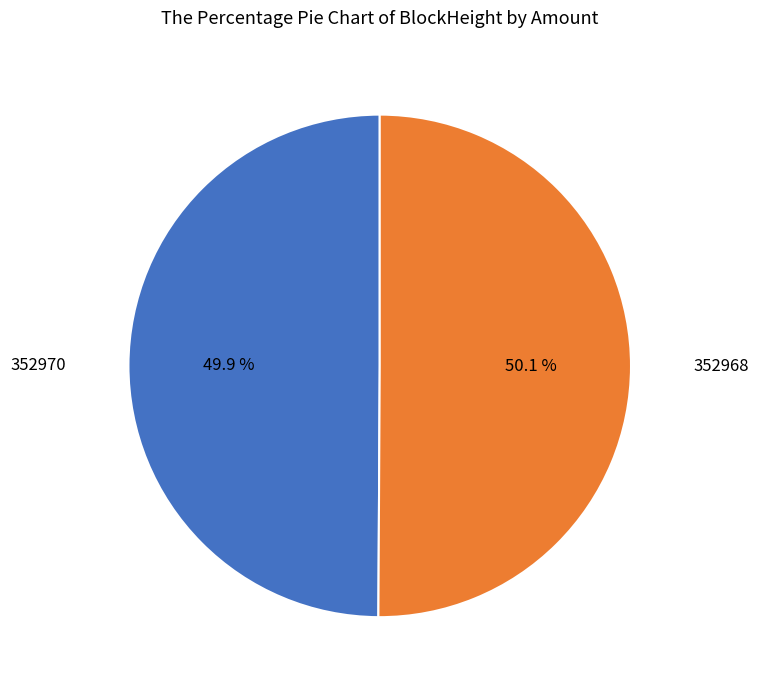

Is there any slice that represents more than half of the pie?

Yes